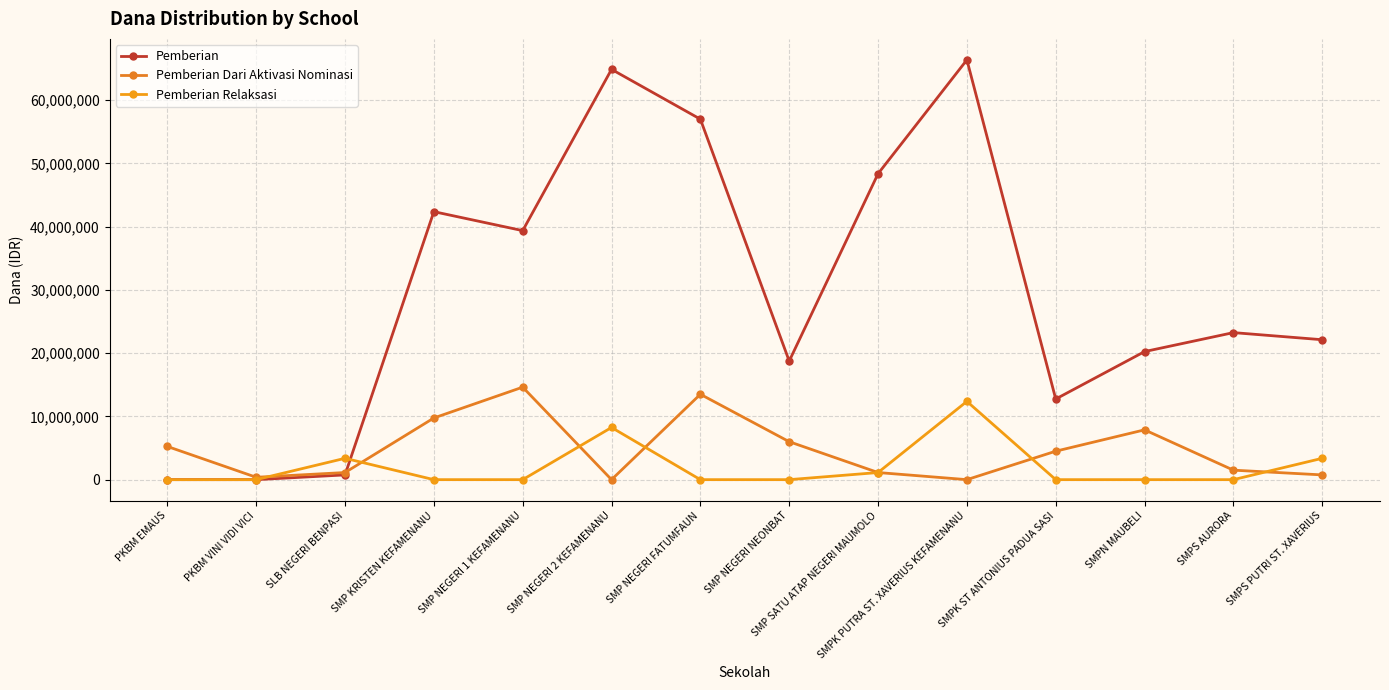

How many data points in Pemberian Dari Aktivasi Nominasi are less than 4500000?

7